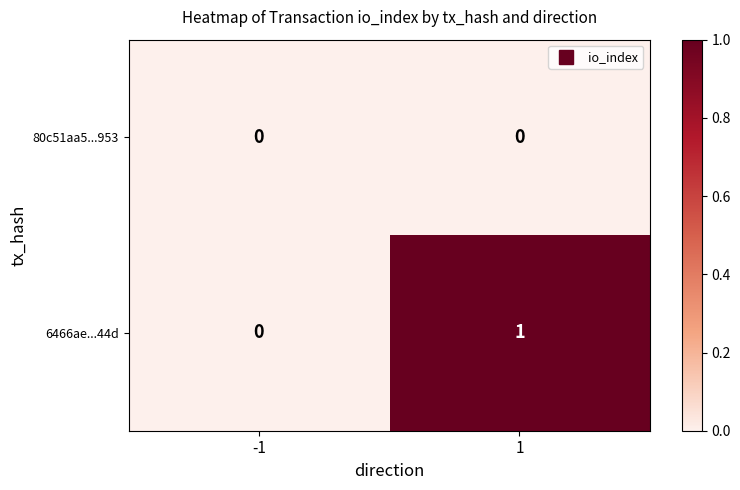

The 6466ae...44d series shows 1 at 1. True or false?

True